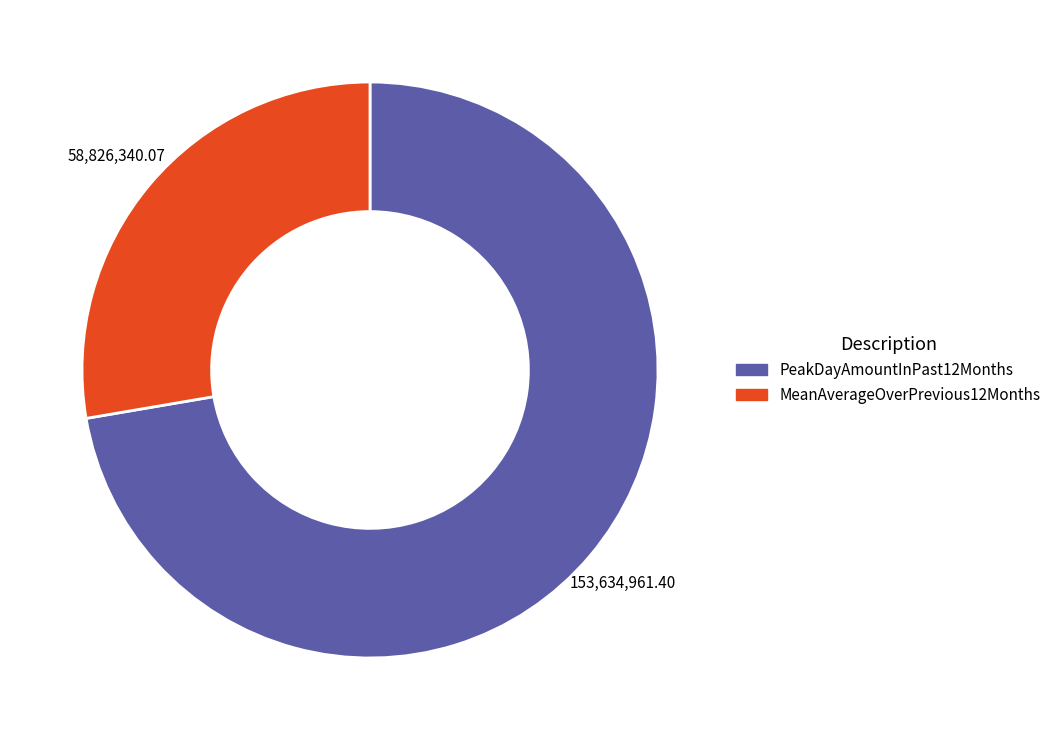

Approximately how many times larger is the value at MeanAverageOverPrevious12Months compared to PeakDayAmountInPast12Months?

0.4